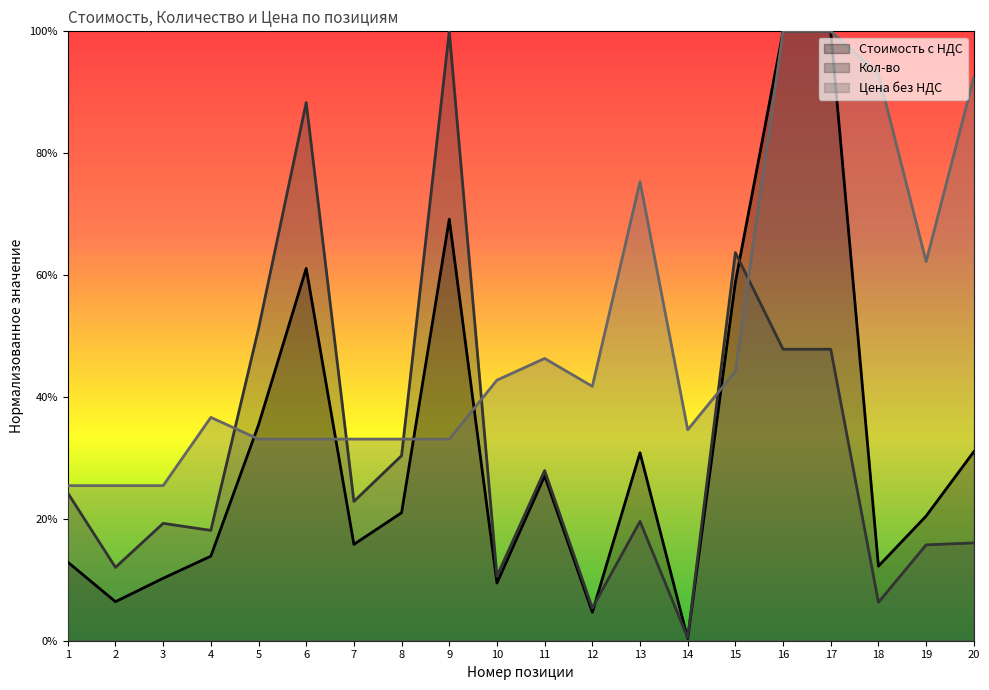

True or false: Цена без НДС has a value of 0.3 at 3.

True